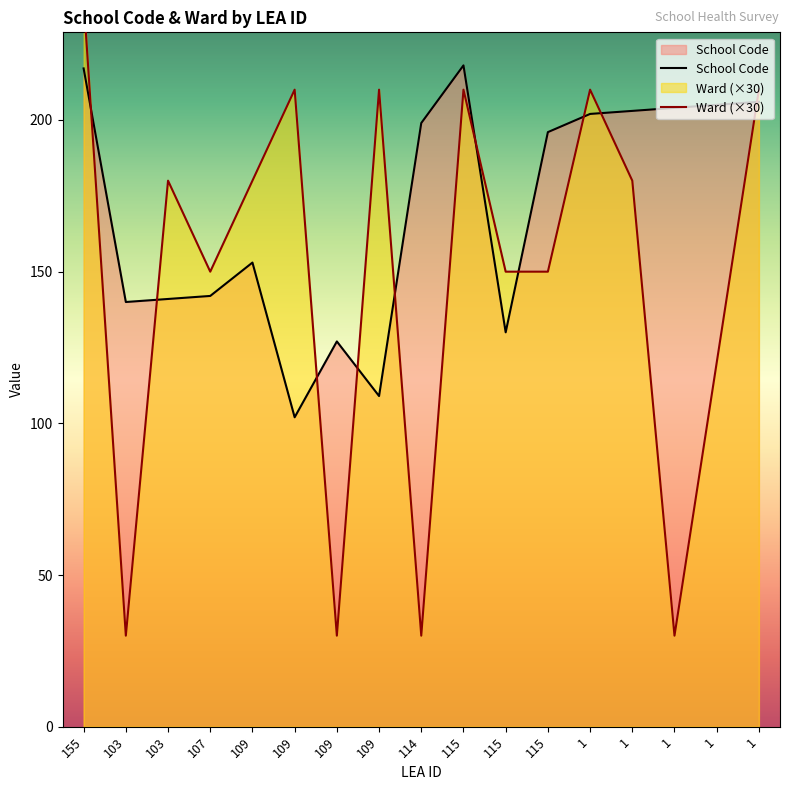

How many lines are shown in the chart?

2